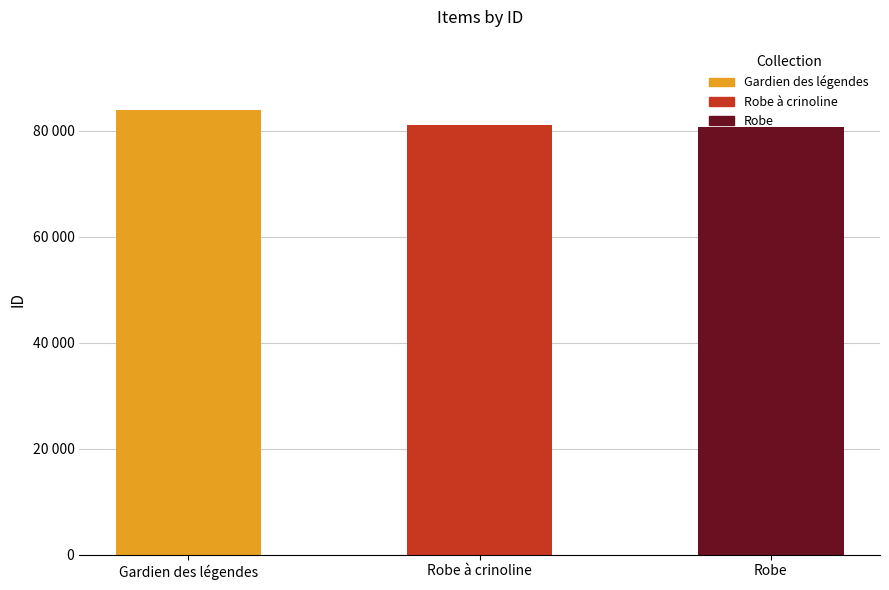

What is the maximum value shown in the chart?

83798